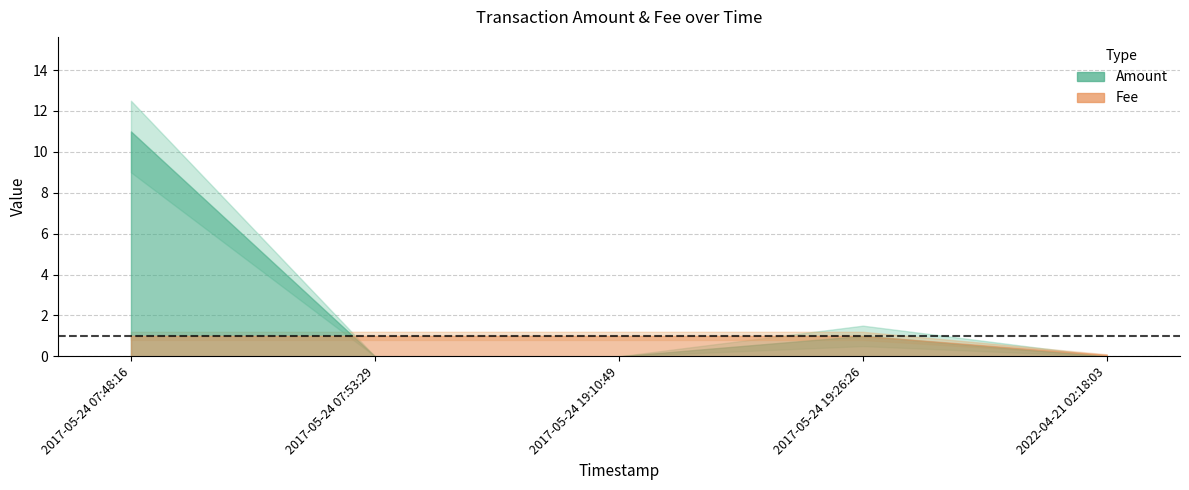

How many lines are shown in the chart?

2